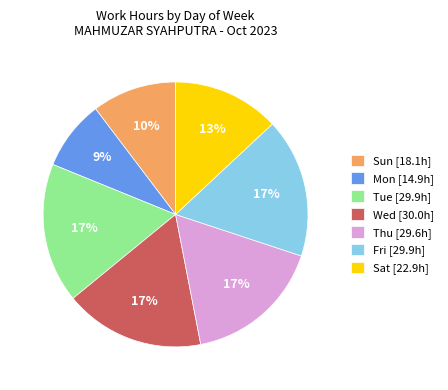

How many segments does this pie chart have?

7